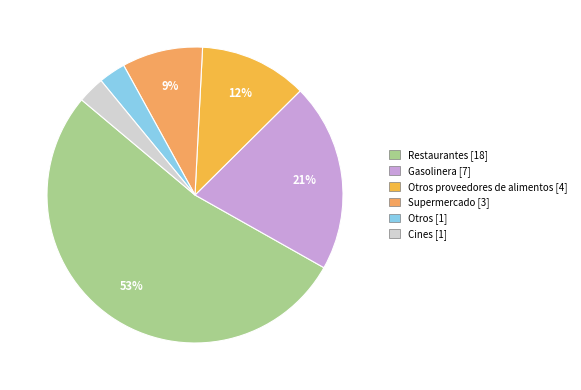

Which category has the smallest portion of the pie?

Otros